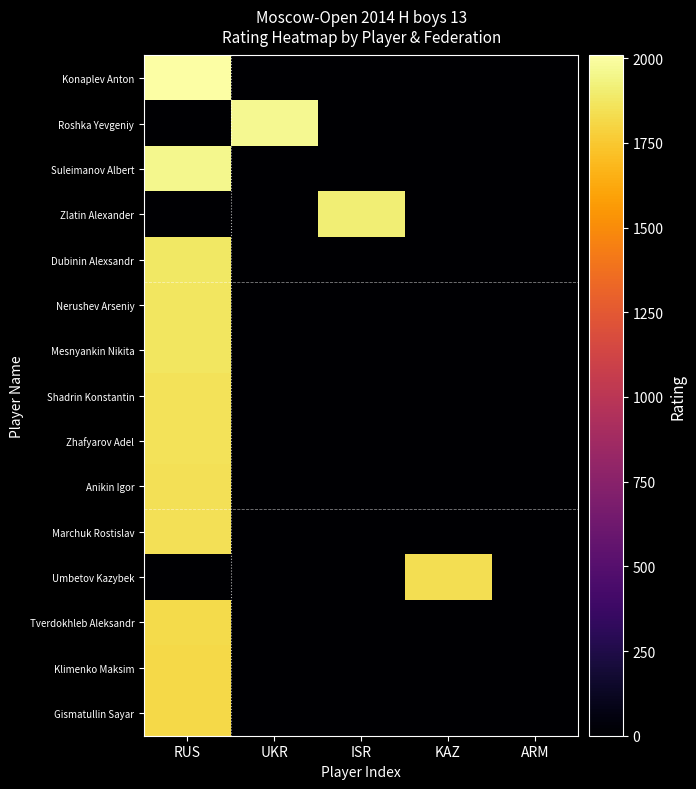

At which category is the sum across all series the highest?

RUS